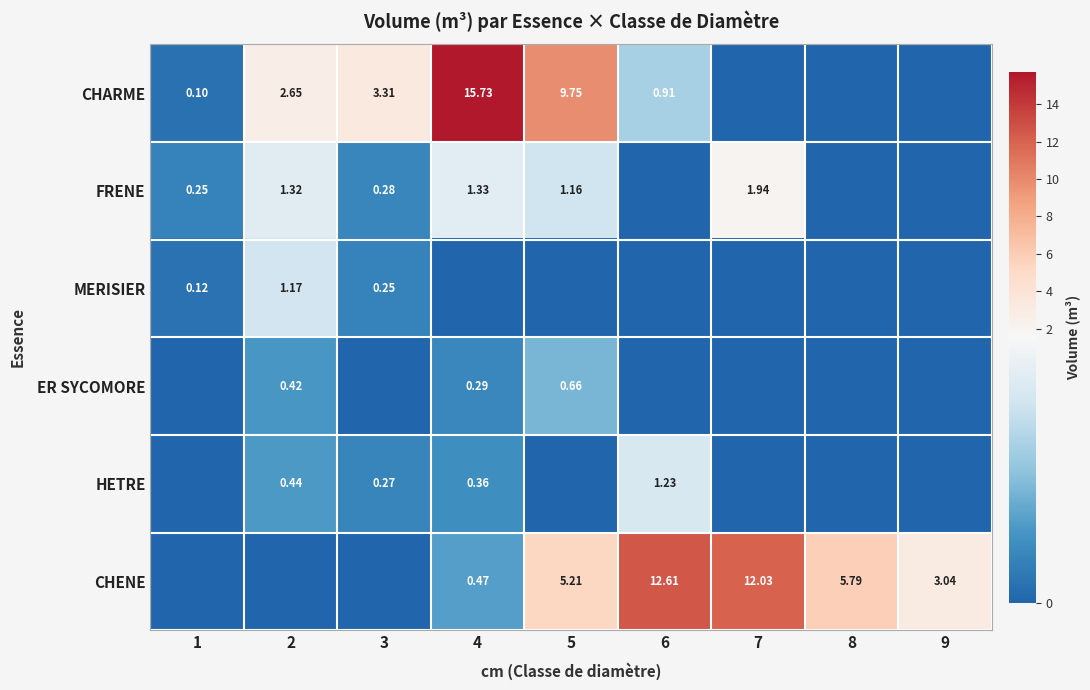

The HETRE series shows 2.0 at 6. True or false?

False